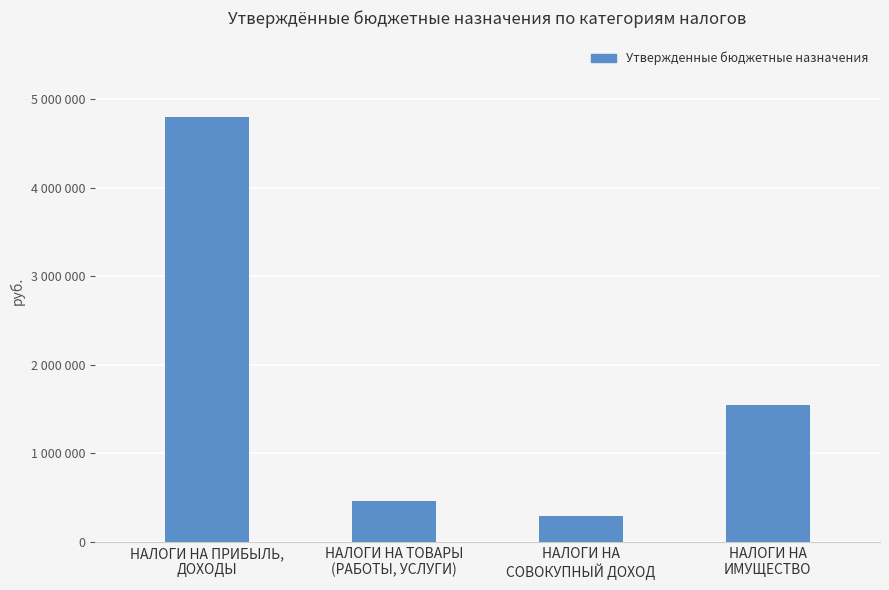

Between НАЛОГИ НА
ИМУЩЕСТВО and НАЛОГИ НА ПРИБЫЛЬ,
ДОХОДЫ, which is larger?

НАЛОГИ НА ПРИБЫЛЬ,
ДОХОДЫ